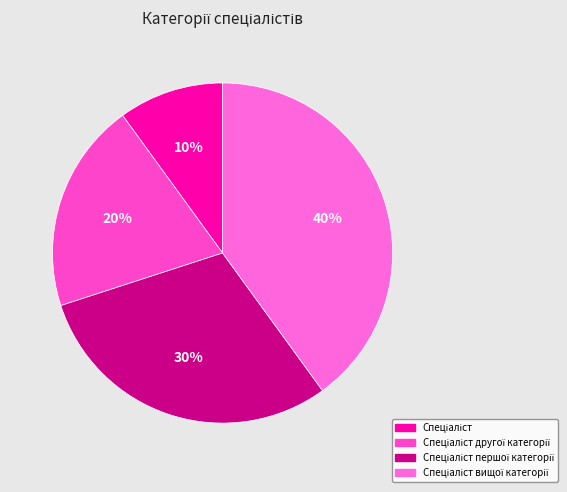

Count the number of slices in the pie.

4